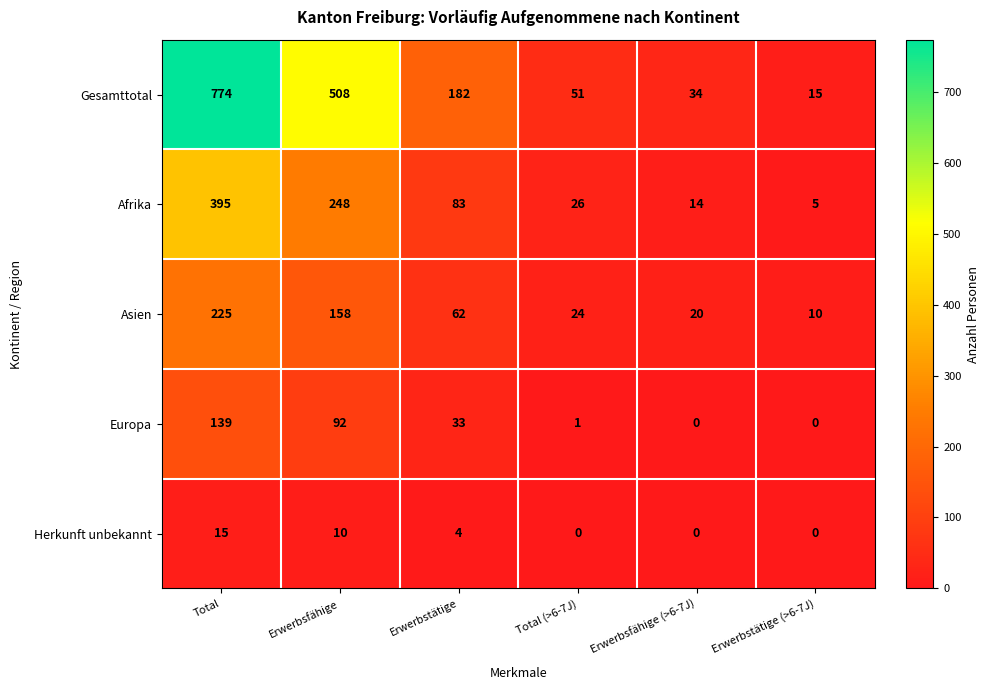

The Afrika series shows 5 at Erwerbstätige (>6-7J). True or false?

True